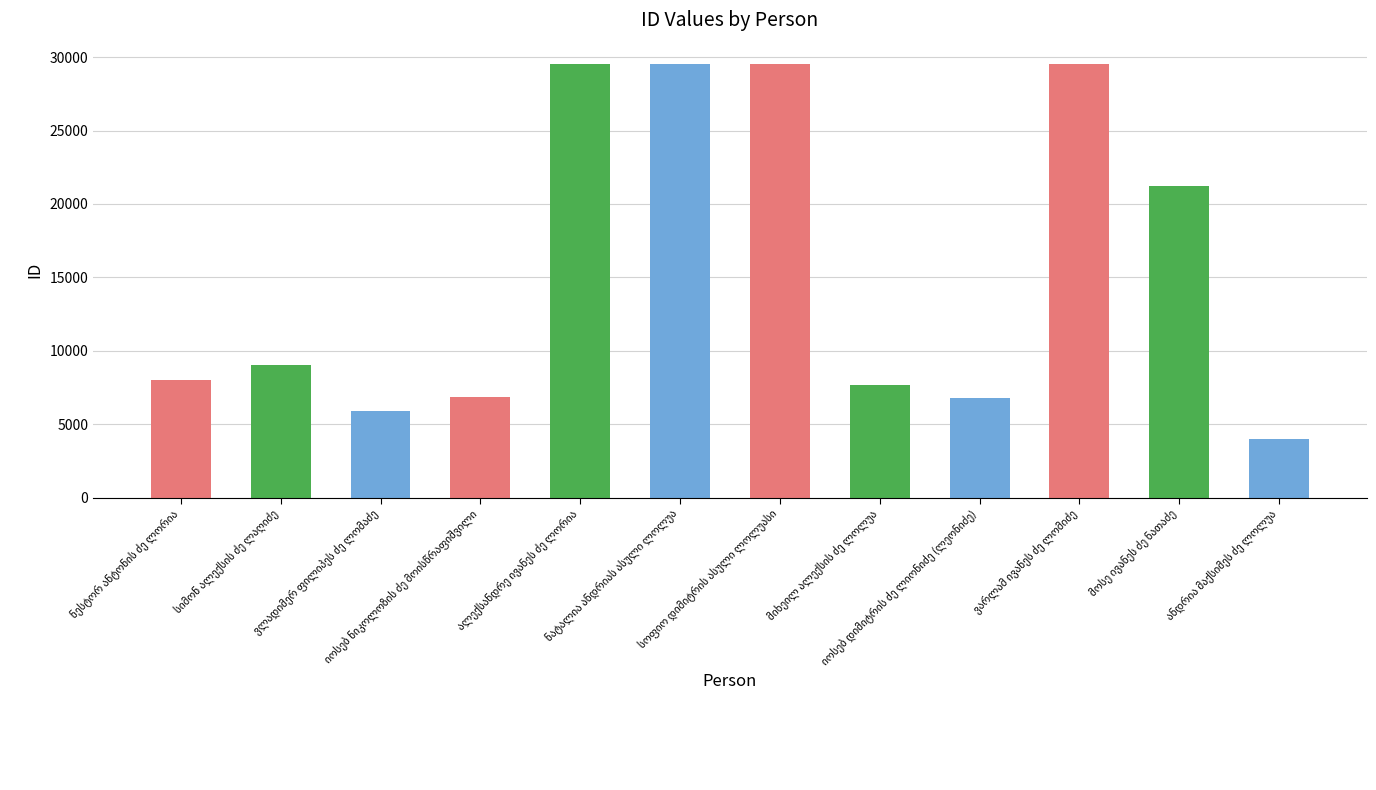

What is the average value?

15629